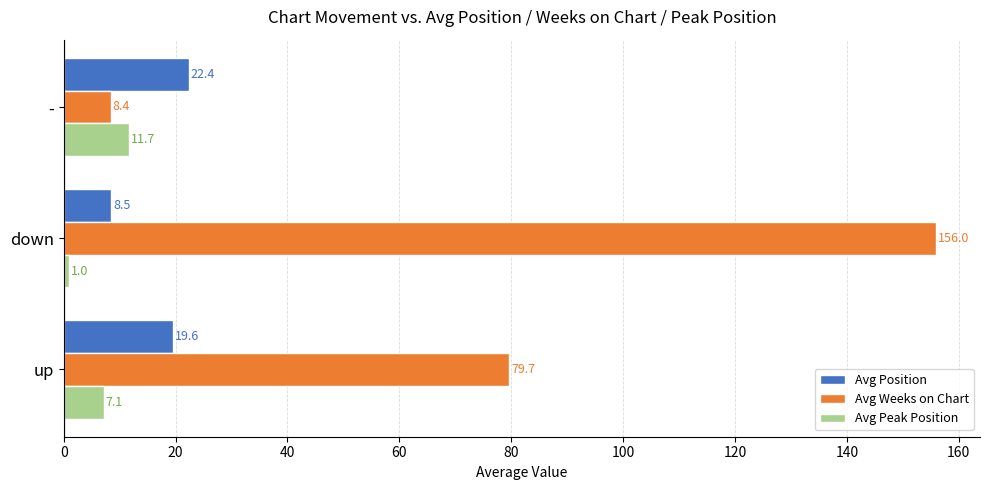

What is the difference between the second highest and minimum values in the Avg Position series?

11.1